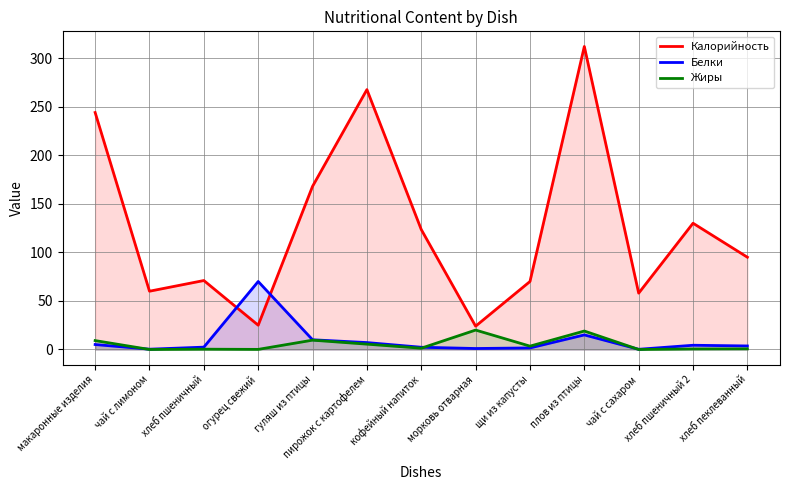

How many categories are shown in the chart?

13